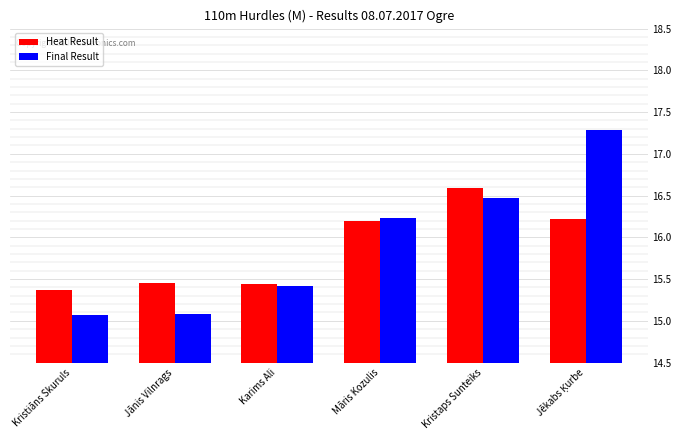

Rank the series at Jānis Vilnrags from highest to lowest value.

Heat Result, Final Result